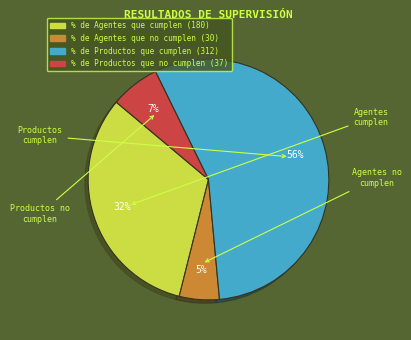

To the nearest percent, what percentage of the pie is % de Agentes que no cumplen?

5%